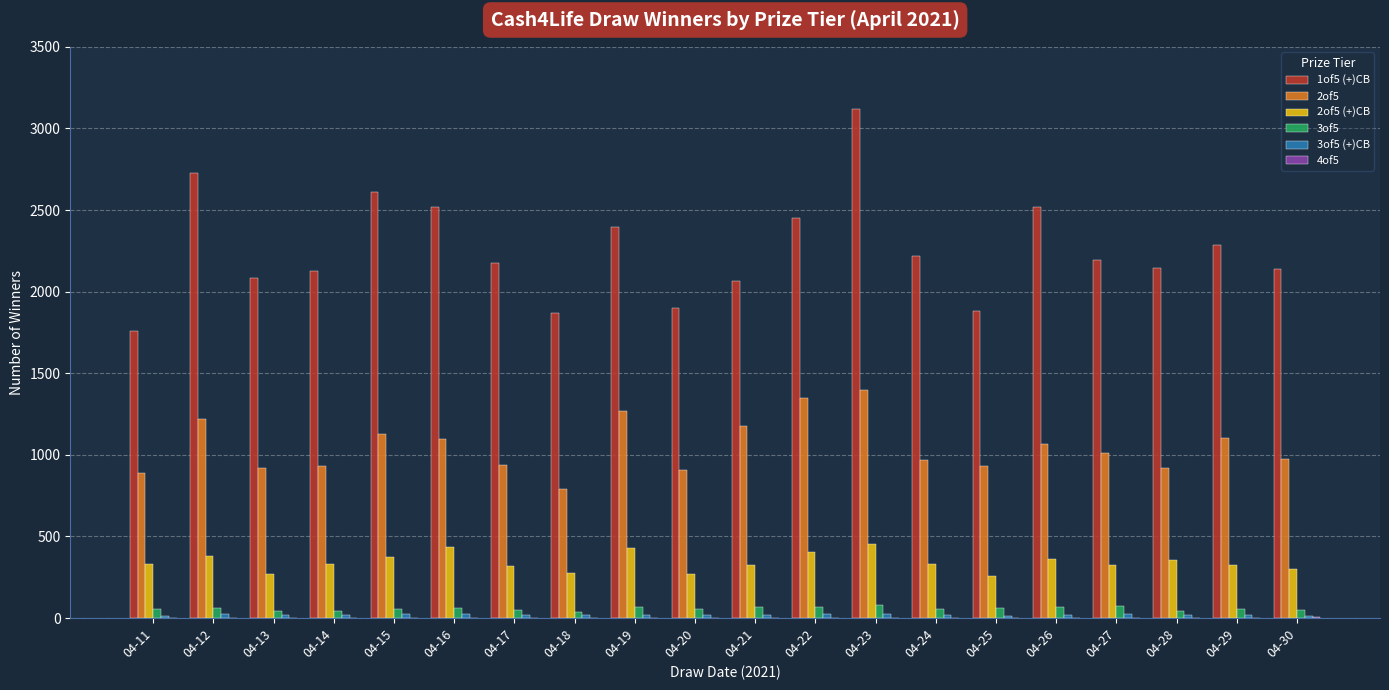

How many distinct data groups are displayed?

6